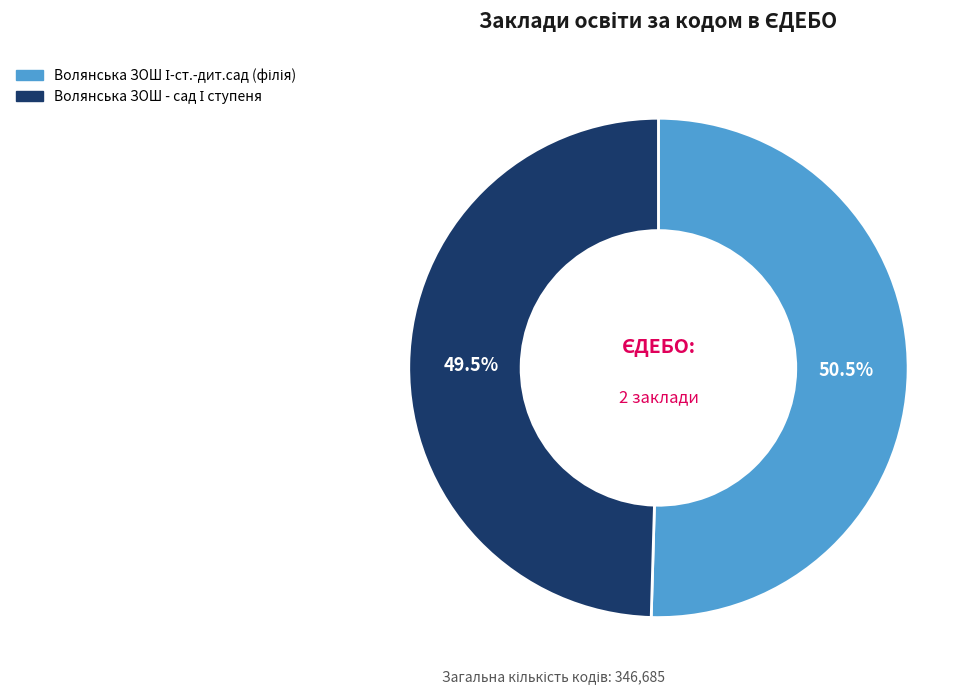

Is there any slice that represents more than half of the pie?

Yes